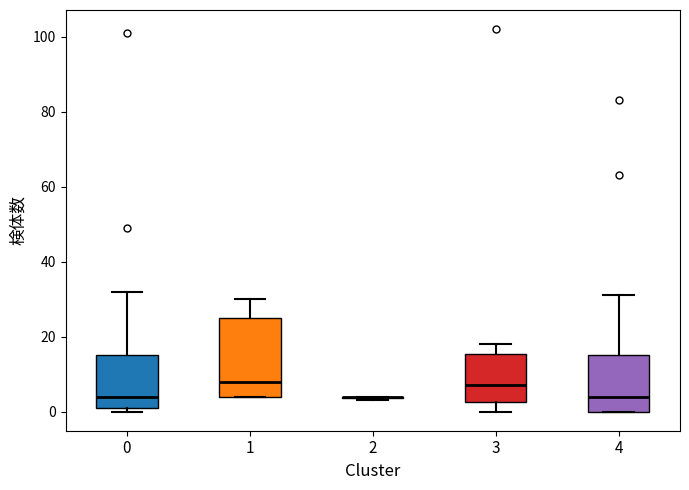

Reading left to right, transcribe this box plot: for each box, give where its median line is, the range the box spans, and where its two whiskers end, as read against the y-axis. The values are not printed on the chart, so give them approximately, as read against the axis.

0: median 4, box 2 to 16, whiskers 0 to 32
1: median 8, box 4 to 26, whiskers 4 to 30
2: box collapsed to a line at 4, whiskers 4 to 4
3: median 8, box 2 to 16, whiskers 0 to 18
4: median 4, box 0 to 16, whiskers 0 to 32